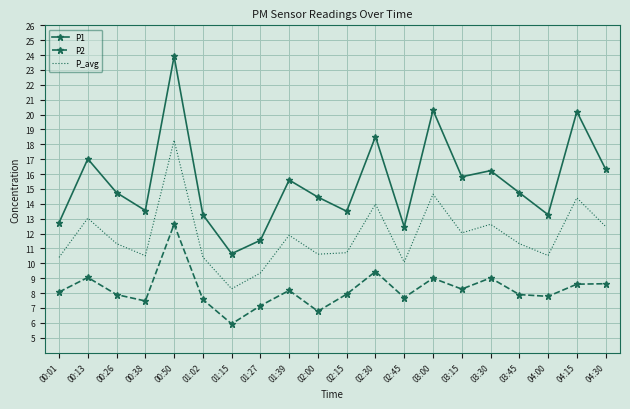

At how many categories does at least one series exceed 11?

19